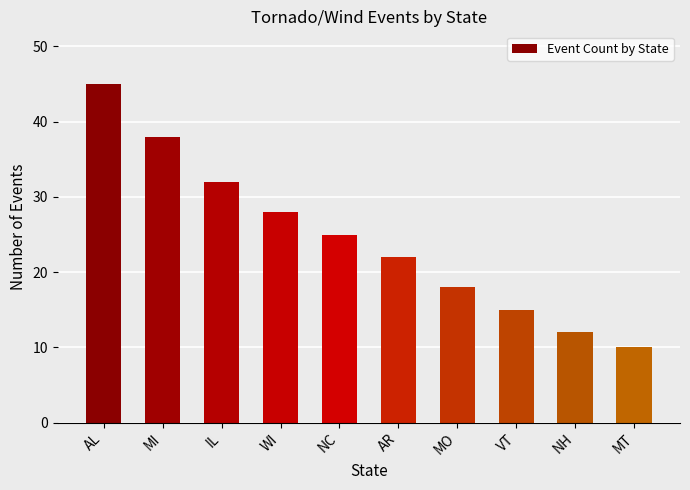

The chart shows a value of 52 at IL. True or false?

False